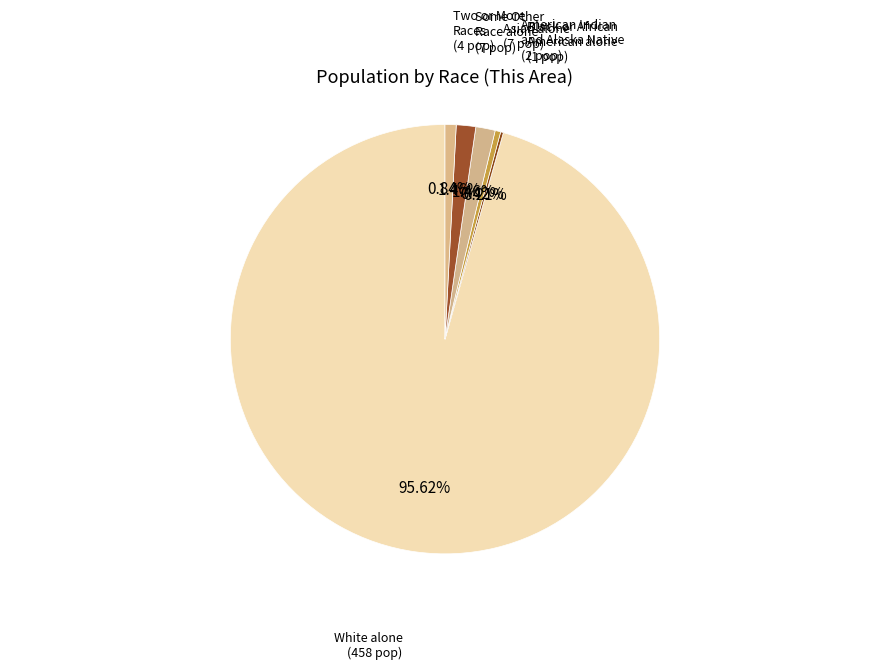

The Some Other Race alone slice represents 1% of the pie. True or false?

True